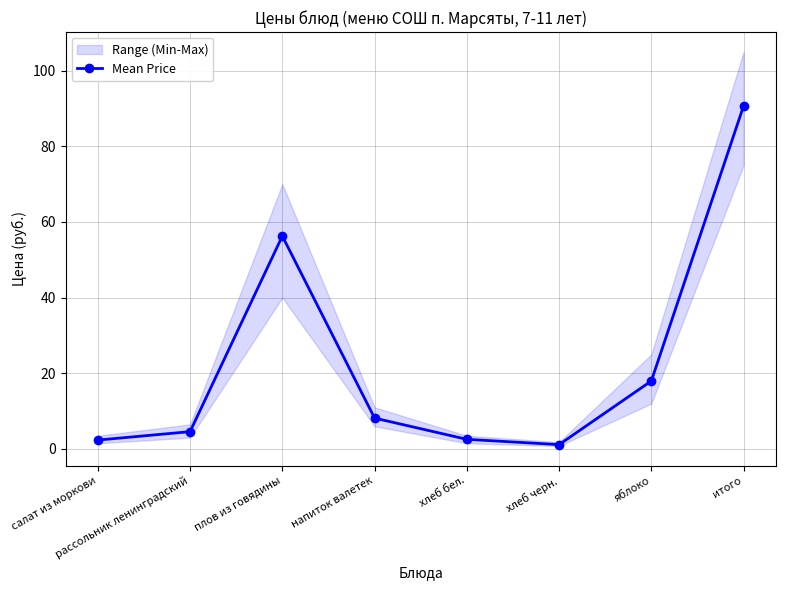

Rank the categories by value from highest to lowest.

итого, плов из говядины, яблоко, напиток валетек, рассольник ленинградский, хлеб бел., салат из моркови, хлеб черн.